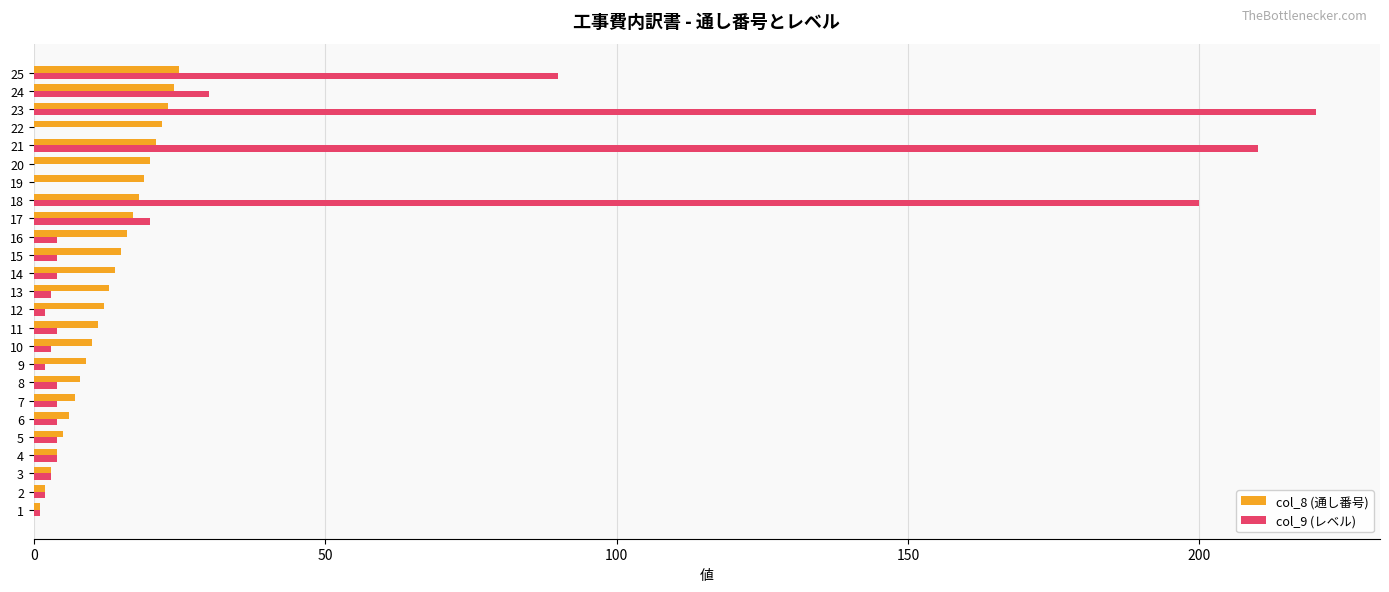

Which series has the largest total across all categories?

col_9 (レベル)